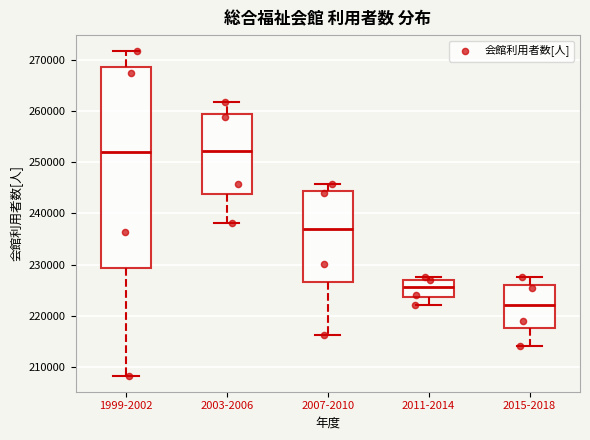

Reading left to right, read every box against the y-axis: the position of its median line, the range the box covers, and the ends of its whiskers. The values are not printed on the chart, so give them approximately, as read against the axis.

1999-2002: median 252000, box 229000 to 269000, whiskers 208000 to 272000
2003-2006: median 252000, box 244000 to 260000, whiskers 238000 to 262000
2007-2010: median 237000, box 227000 to 244000, whiskers 216000 to 246000
2011-2014: median 226000, box 224000 to 227000, whiskers 222000 to 228000
2015-2018: median 222000, box 218000 to 226000, whiskers 214000 to 228000